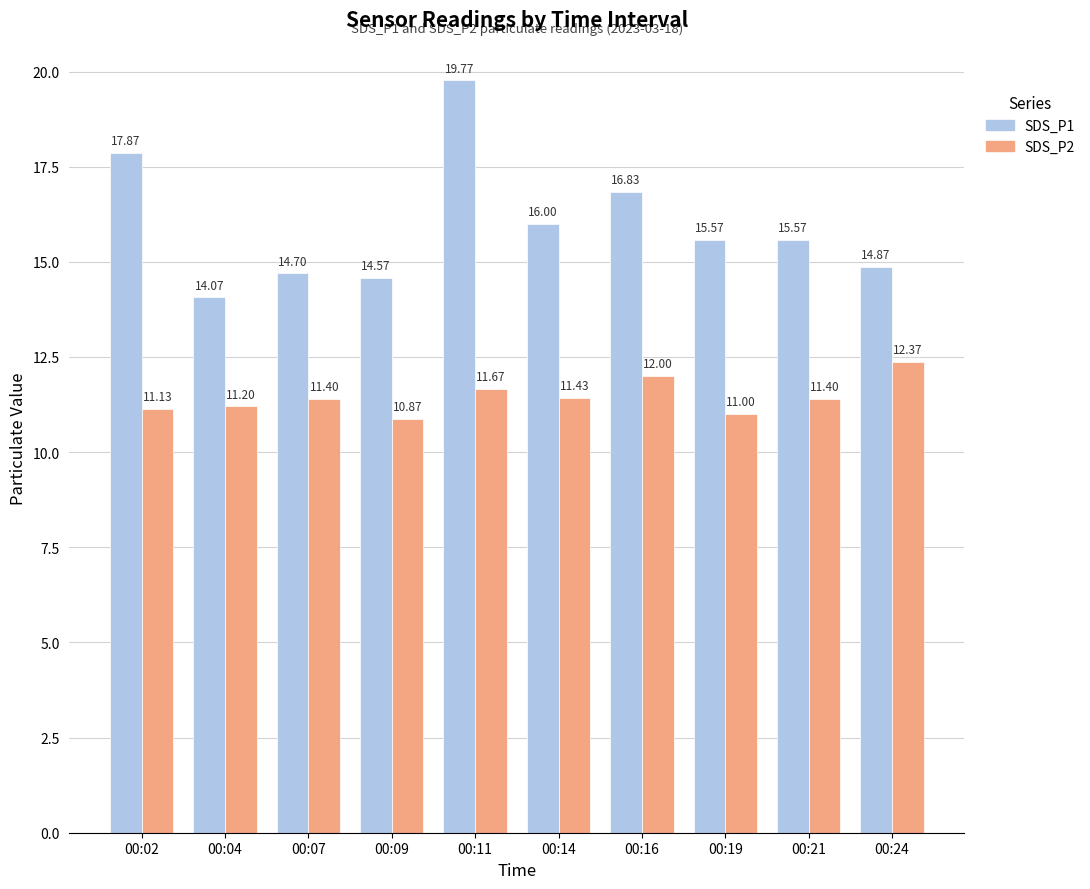

At which label does SDS_P1 reach its minimum?

00:04